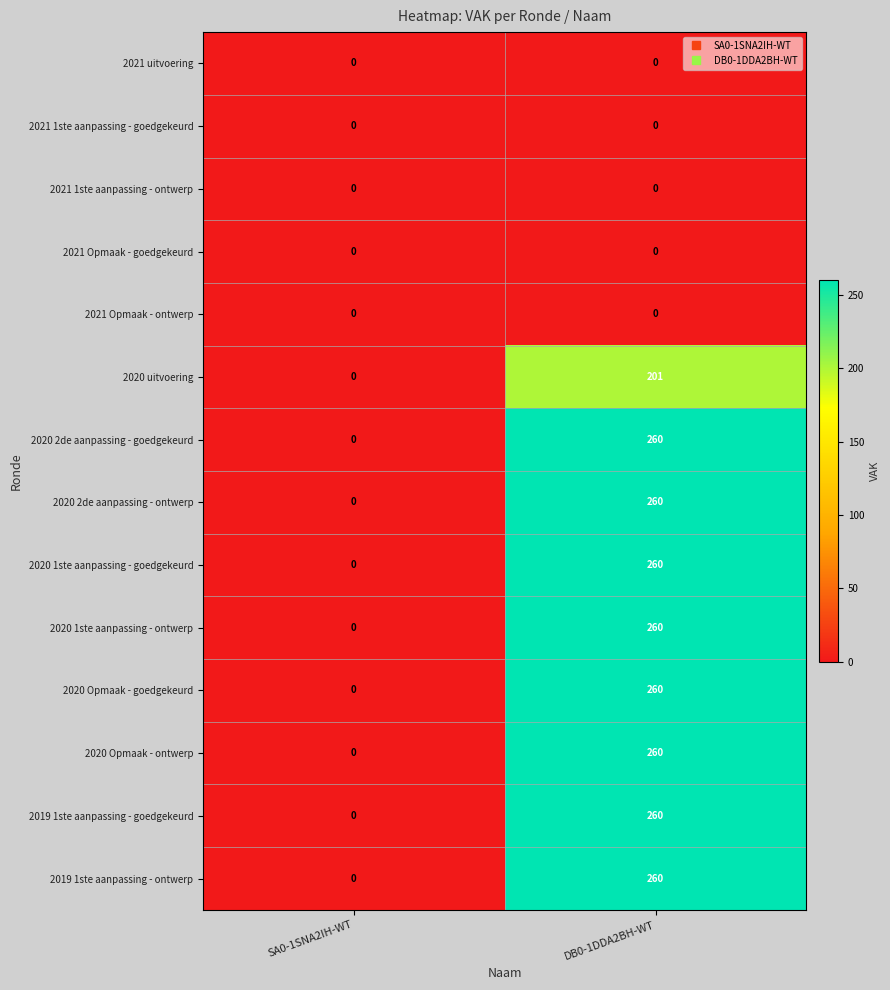

Rank the categories by 2019 1ste aanpassing - ontwerp value from lowest to highest.

SA0-1SNA2IH-WT, DB0-1DDA2BH-WT